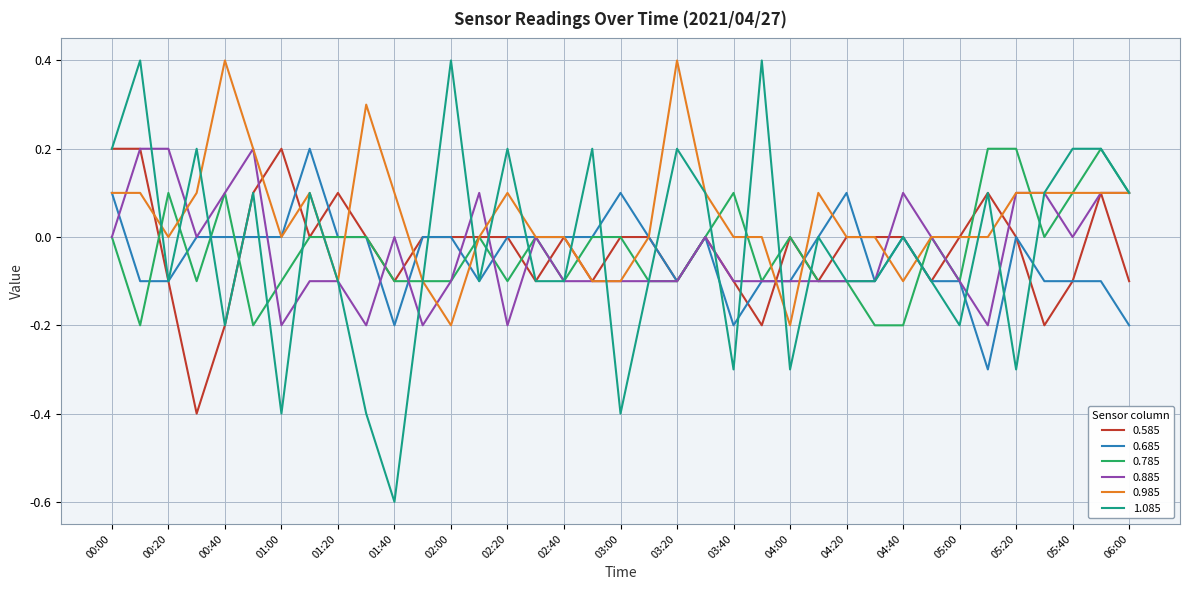

What is the minimum value for 1.085?

-0.6